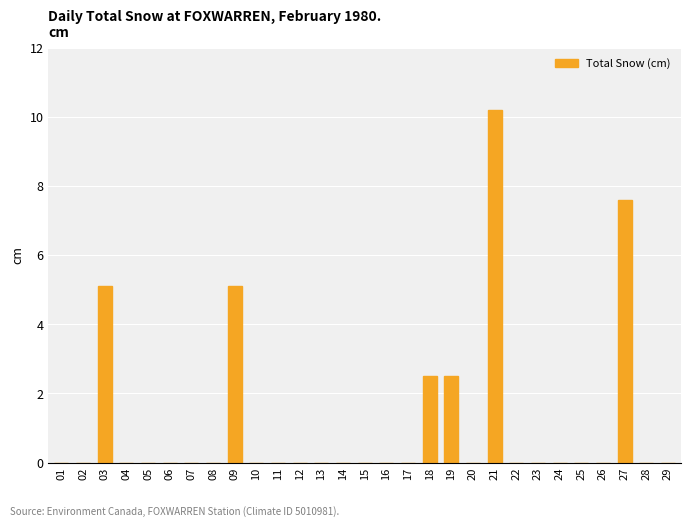

The chart shows a value of 0.0 at 05. True or false?

True